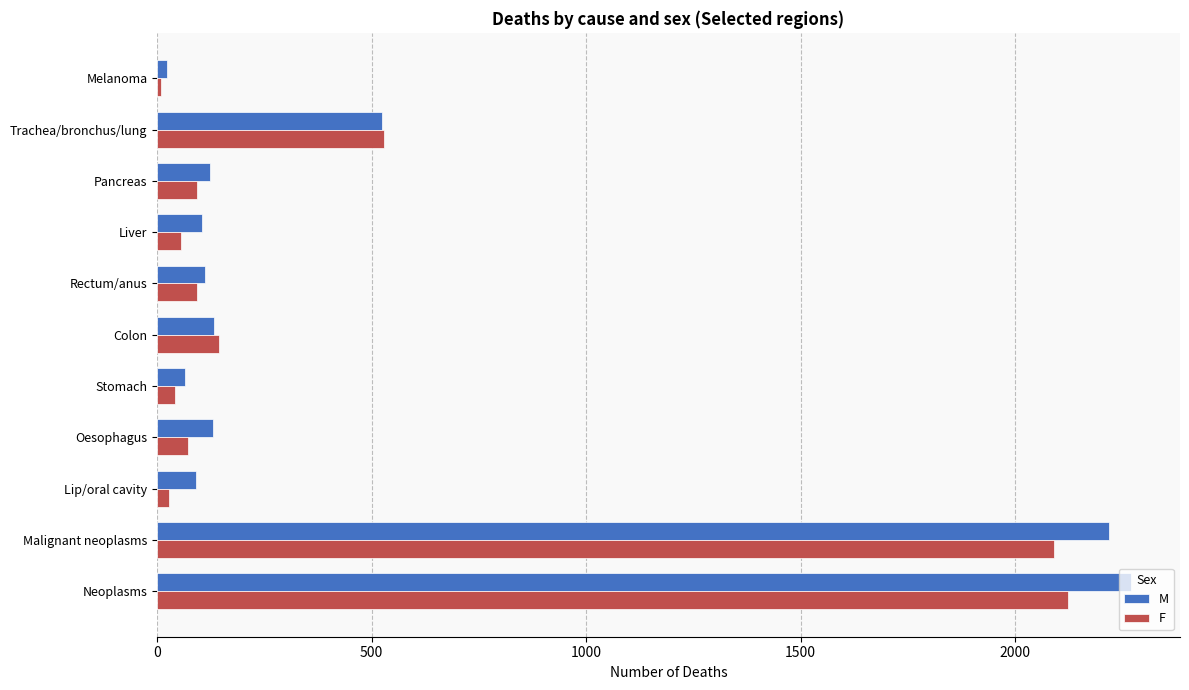

True or false: F has a value of 144 at Colon.

True